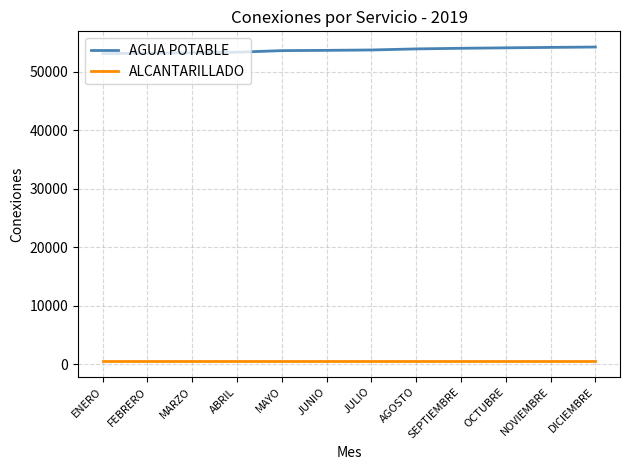

True or false: AGUA POTABLE and ALCANTARILLADO cross at least once.

False